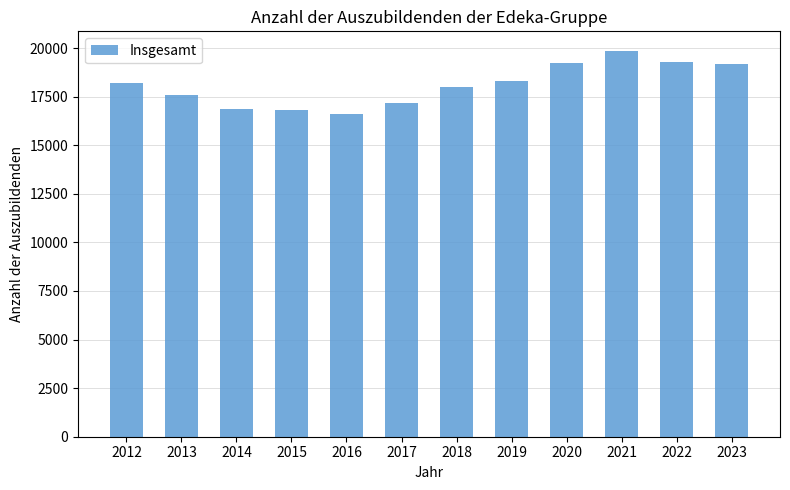

Count the number of categories in the chart.

12